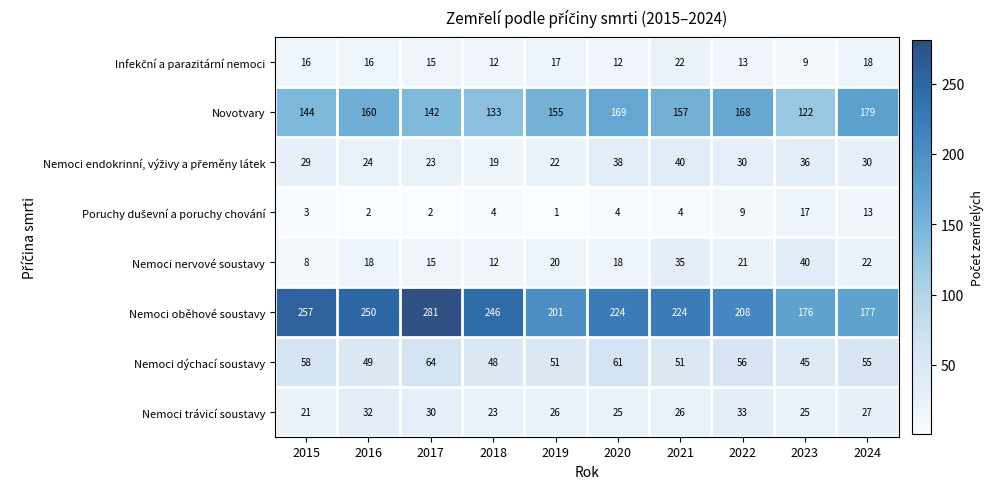

What is the difference between the maximum and minimum values in the Nemoci dýchací soustavy series?

19